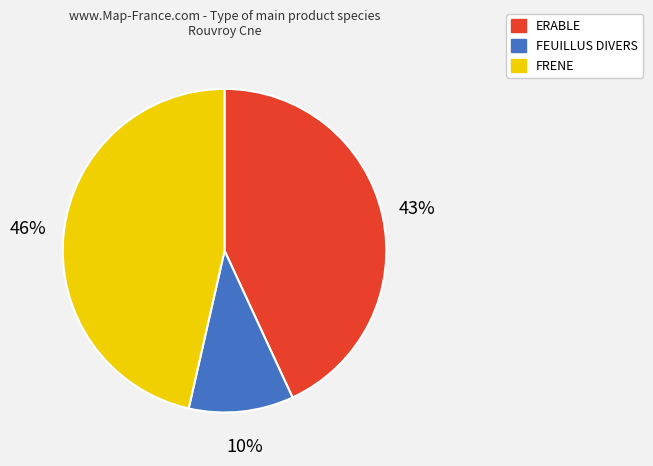

The FRENE slice represents 46% of the pie. True or false?

True